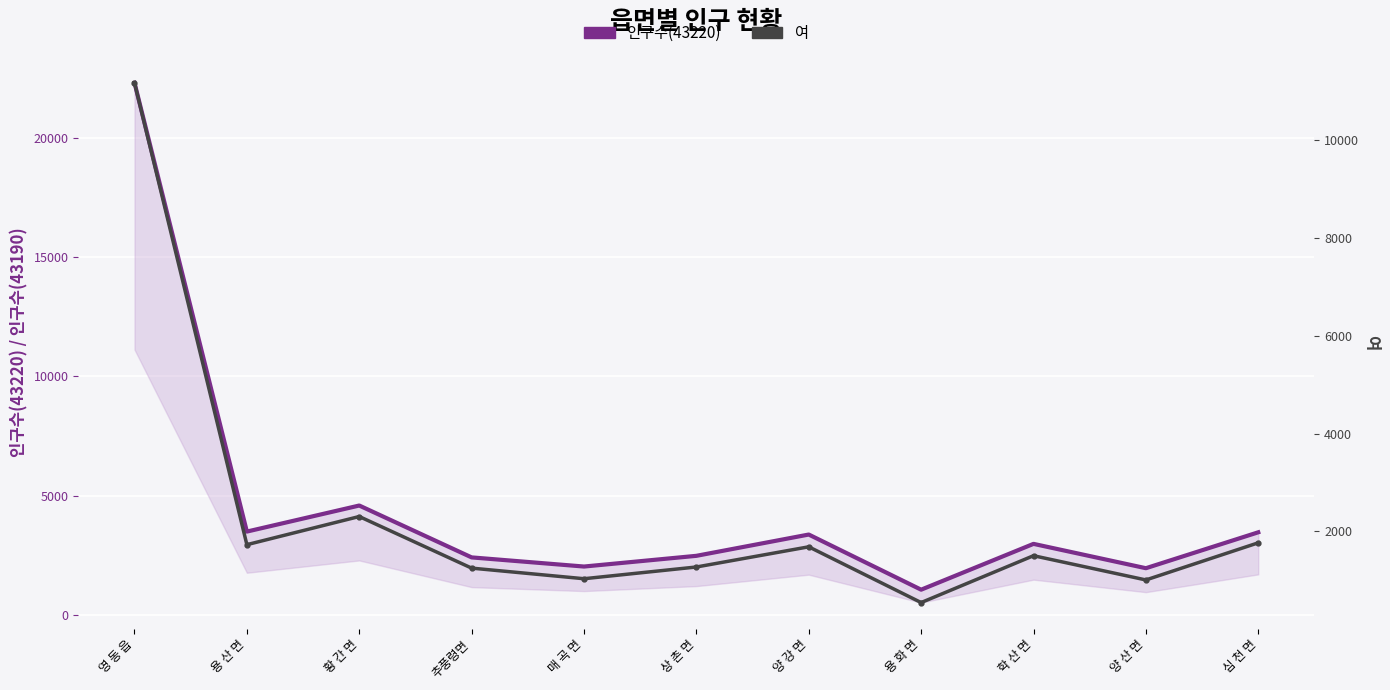

List the series in order of their peak value, highest first.

인구수(43220), 여